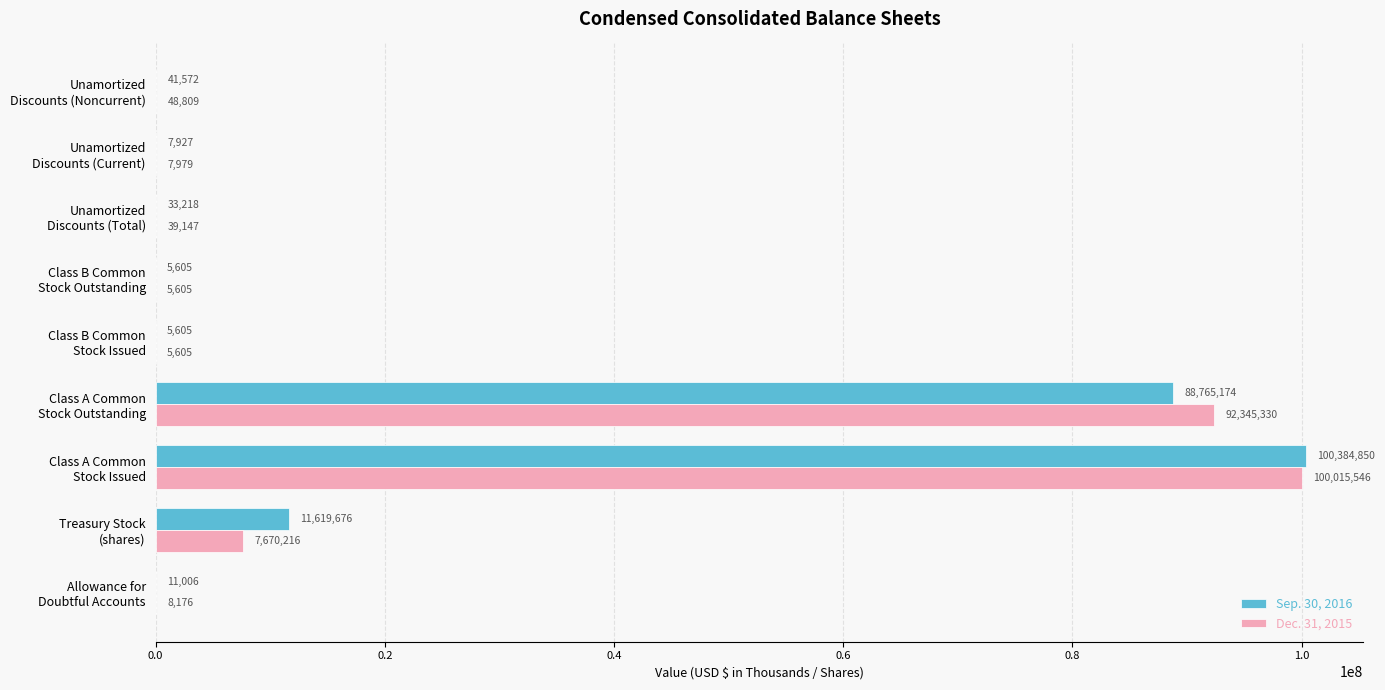

What is the sum of all Dec. 31, 2015 values?

200146413